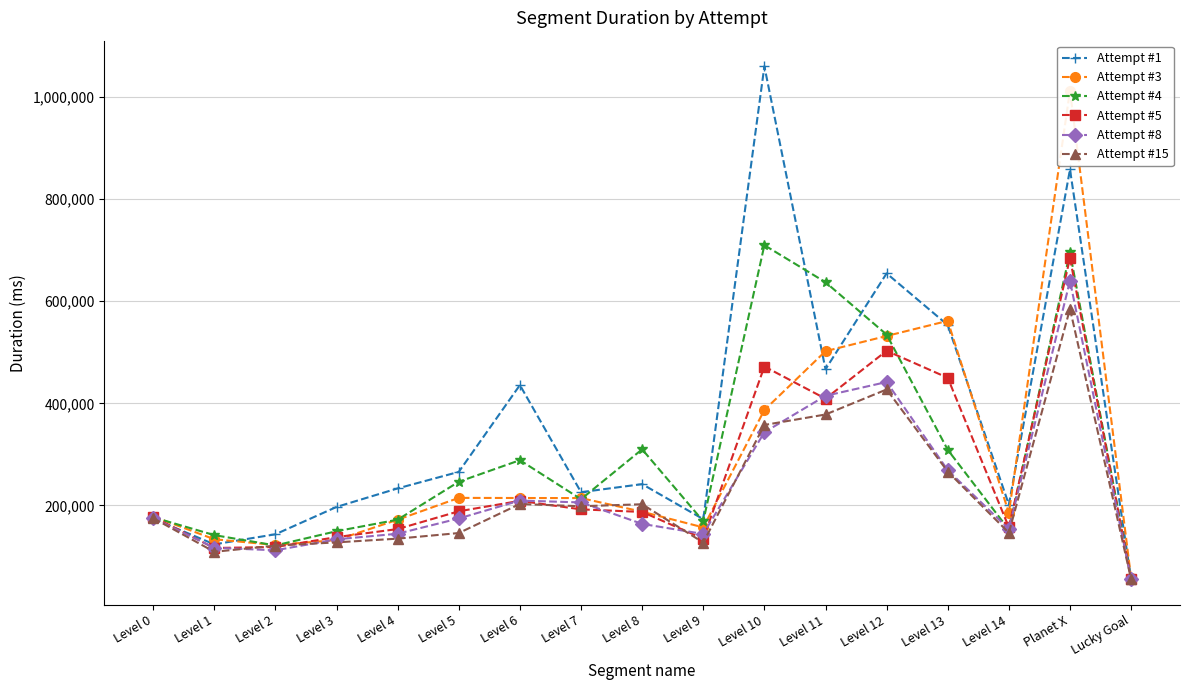

Reading left to right, extract all data points from this chart.

Attempt #1: Level 0=174269	Level 1=123928	Level 2=143606	Level 3=197147	Level 4=233448	Level 5=265788	Level 6=435727	Level 7=226055	Level 8=241827	Level 9=173216	Level 10=1059869	Level 11=466732	Level 12=654452	Level 13=553210	Level 14=201627	Planet X=857842	Lucky Goal=55798
Attempt #3: Level 0=178406	Level 1=133904	Level 2=122602	Level 3=132375	Level 4=172176	Level 5=214872	Level 6=214651	Level 7=214517	Level 8=187773	Level 9=157107	Level 10=386888	Level 11=502115	Level 12=531885	Level 13=561464	Level 14=185374	Planet X=1012403	Lucky Goal=58054
Attempt #4: Level 0=176895	Level 1=141942	Level 2=121788	Level 3=149633	Level 4=172208	Level 5=246453	Level 6=288712	Level 7=212285	Level 8=309970	Level 9=169152	Level 10=709629	Level 11=637129	Level 12=534563	Level 13=308980	Level 14=152547	Planet X=695677	Lucky Goal=55813
Attempt #5: Level 0=177595	Level 1=116777	Level 2=118714	Level 3=138086	Level 4=153859	Level 5=188637	Level 6=209082	Level 7=192411	Level 8=187343	Level 9=135045	Level 10=472088	Level 11=409145	Level 12=502876	Level 13=449980	Level 14=157267	Planet X=684576	Lucky Goal=56134
Attempt #8: Level 0=175216	Level 1=117196	Level 2=112265	Level 3=133721	Level 4=144709	Level 5=174605	Level 6=209660	Level 7=205950	Level 8=163962	Level 9=144213	Level 10=343393	Level 11=414706	Level 12=441727	Level 13=269104	Level 14=153776	Planet X=639896	Lucky Goal=56006
Attempt #15: Level 0=175200	Level 1=109289	Level 2=121437	Level 3=127761	Level 4=135076	Level 5=146043	Level 6=202926	Level 7=198510	Level 8=202416	Level 9=127452	Level 10=357620	Level 11=378144	Level 12=427161	Level 13=266346	Level 14=146500	Planet X=585047	Lucky Goal=55861